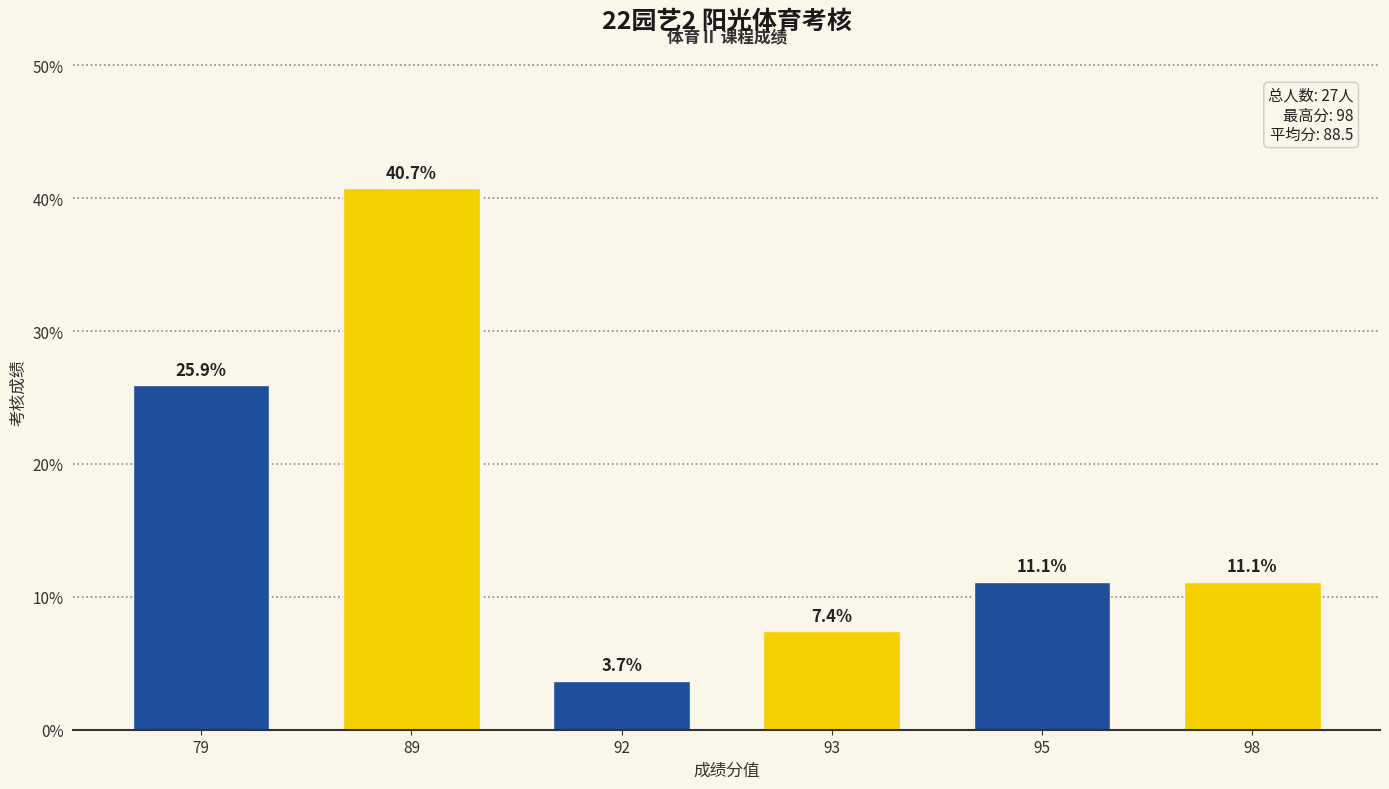

What is the smallest value displayed?

3.7